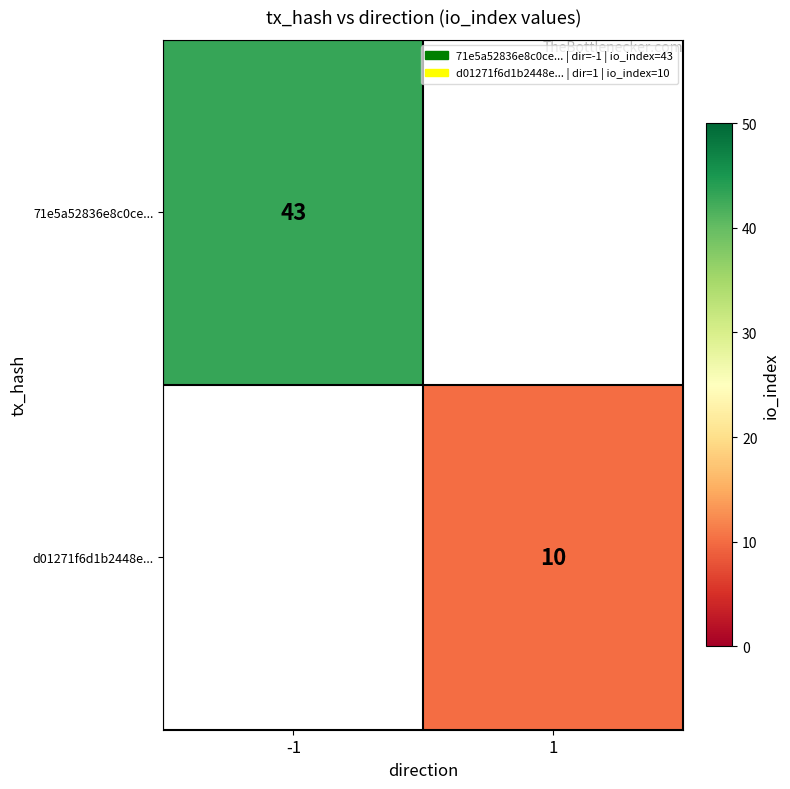

True or false: d01271f6d1b2448e... has a value of 10 at 1.

True